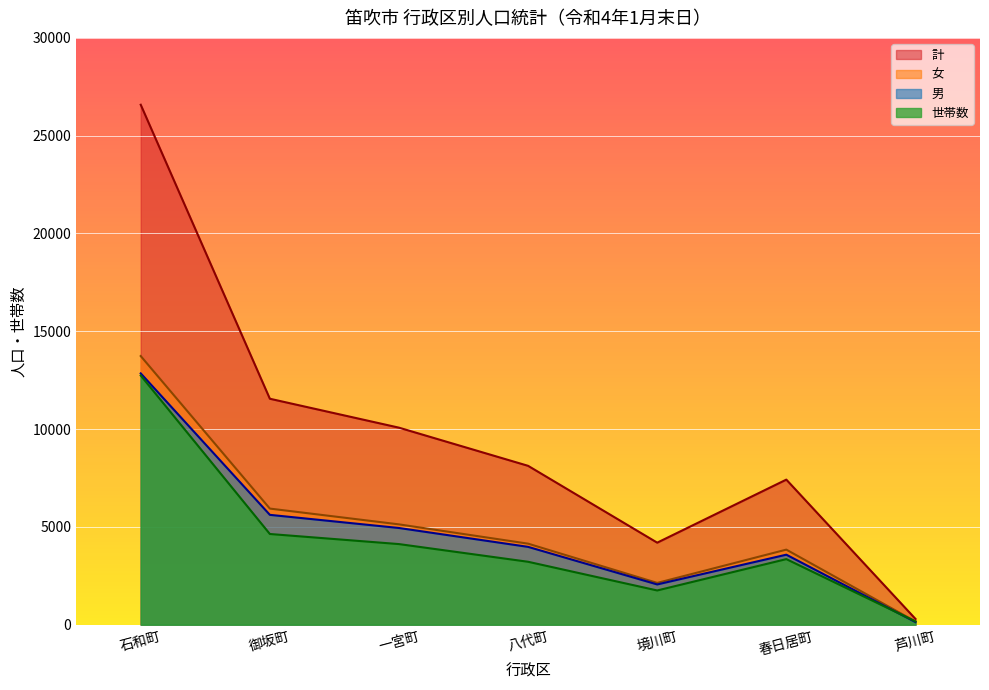

Is it true that 計 equals 18040 at 一宮町?

False